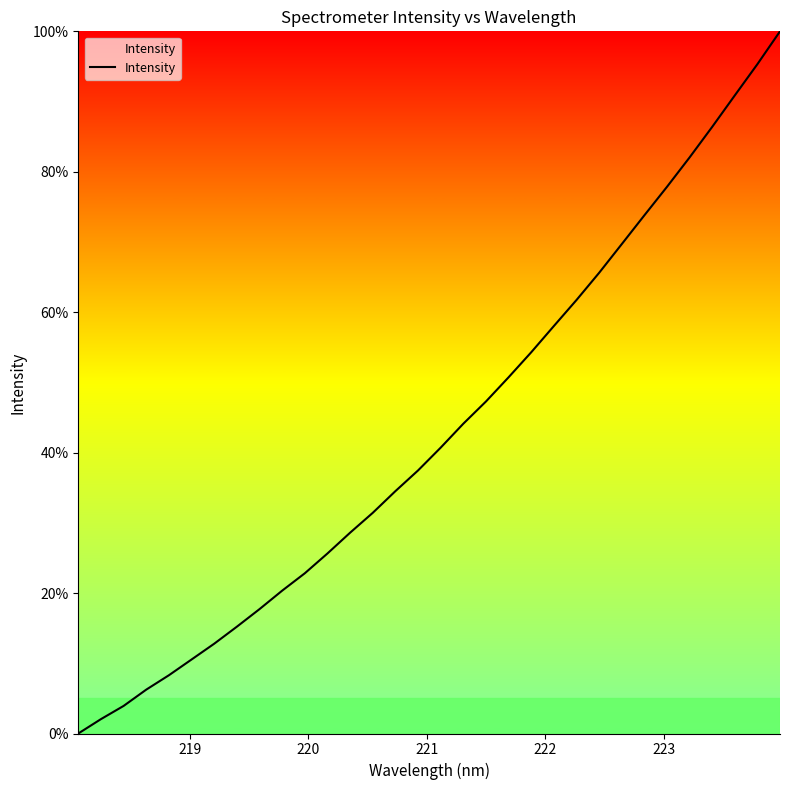

What is the greatest value displayed?

100.0